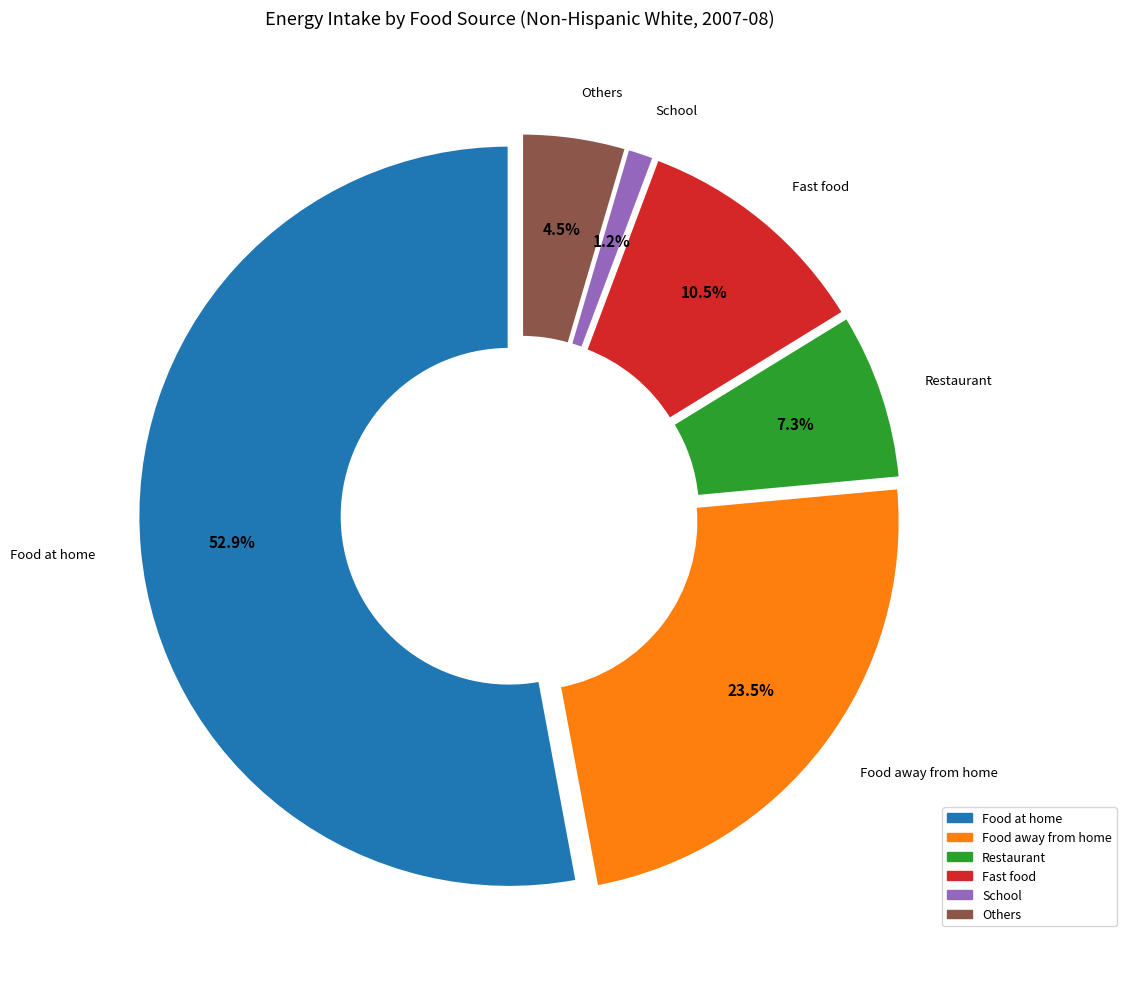

Rank the categories by value from highest to lowest.

Food at home, Food away from home, Fast food, Restaurant, Others, School